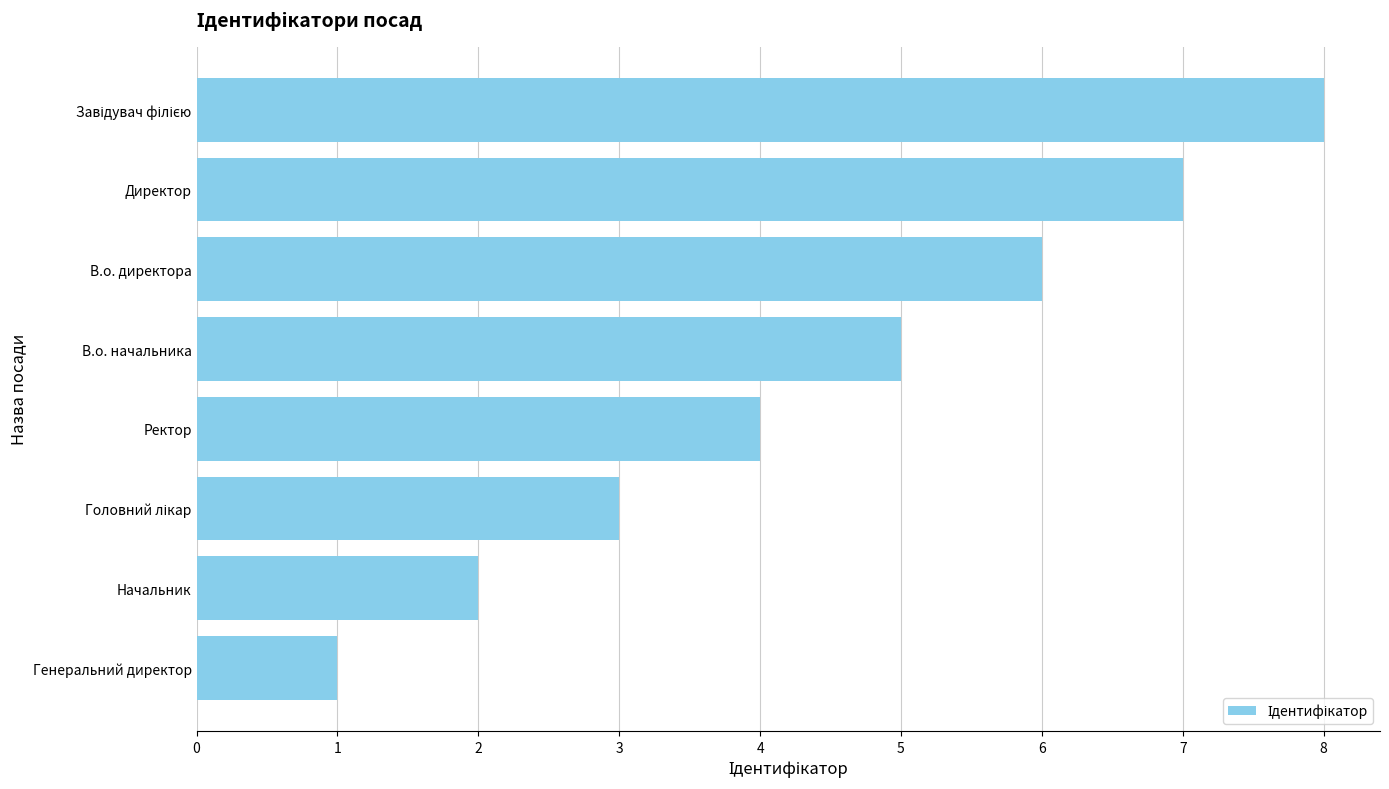

What is the sum of the values at Начальник and Директор?

9